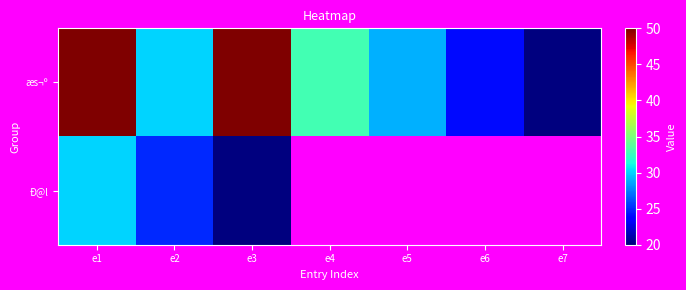

What is the sum of all æs¬º values?

236.0